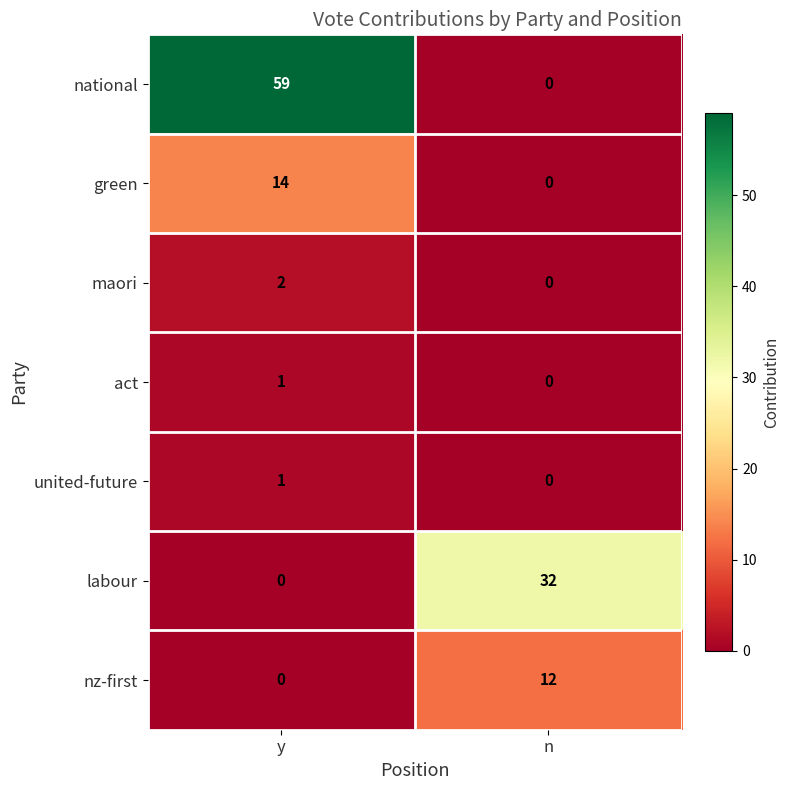

The value of green at y is 23. True or false?

False